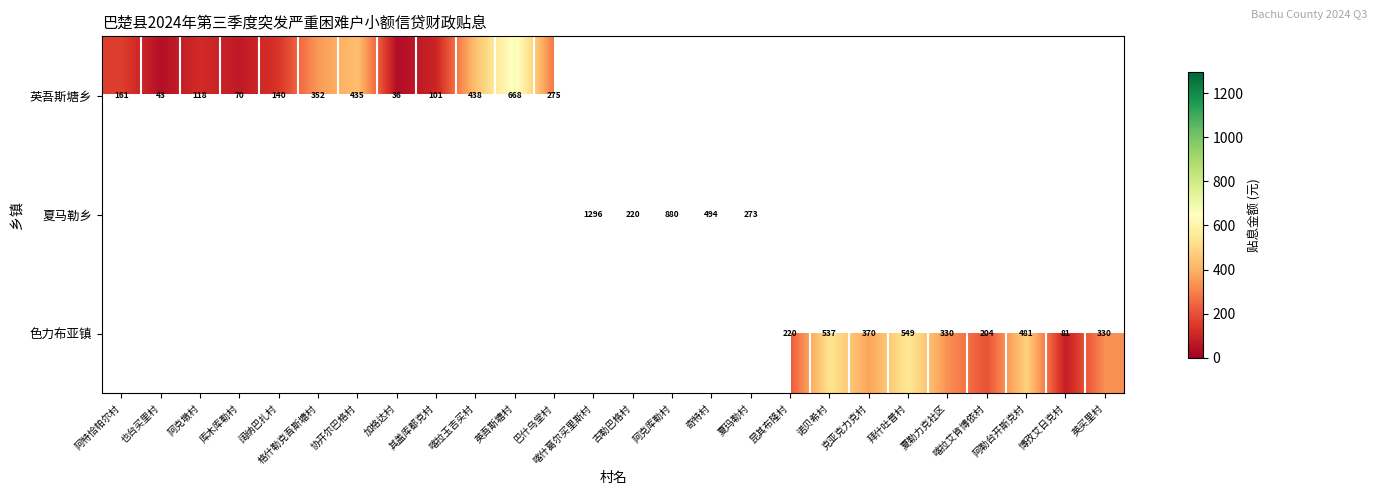

The 色力布亚镇 series shows 330 at 夏勒力克社区. True or false?

True